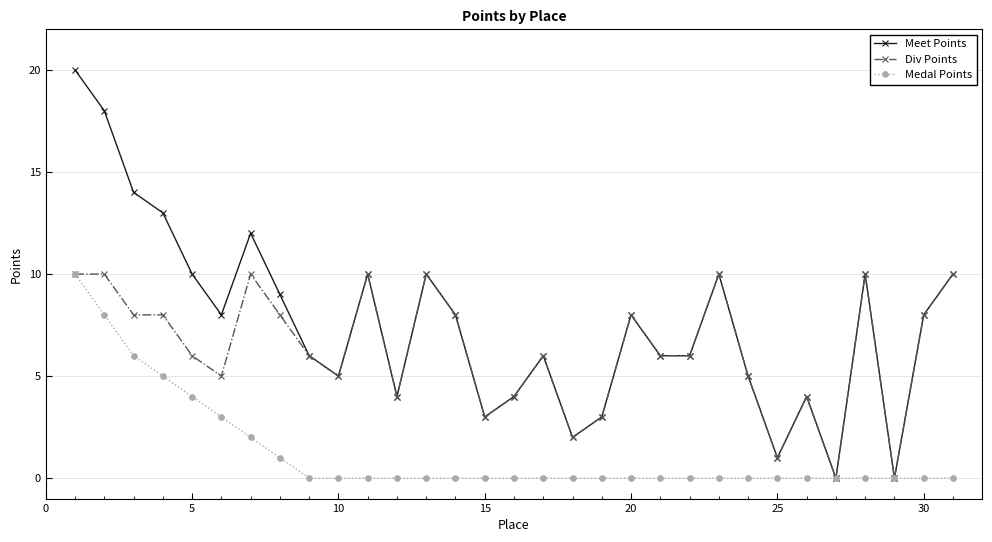

List the series in order of their overall mean, highest first.

Meet Points, Div Points, Medal Points